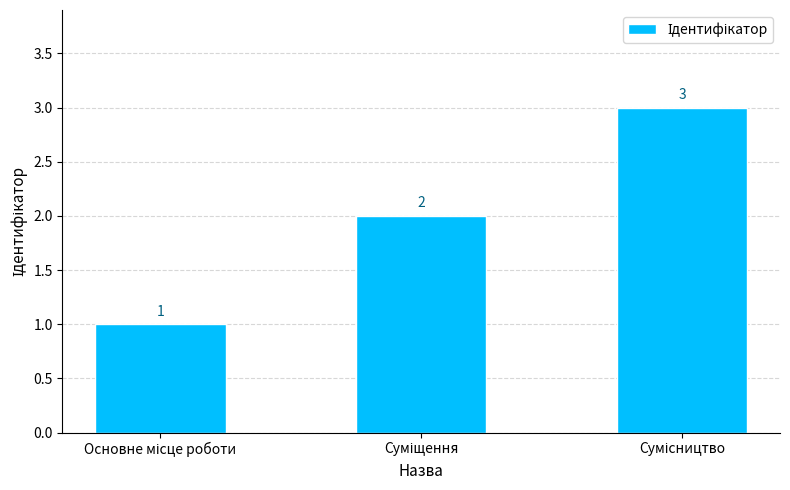

What is the value of the 2nd bar from the left?

2